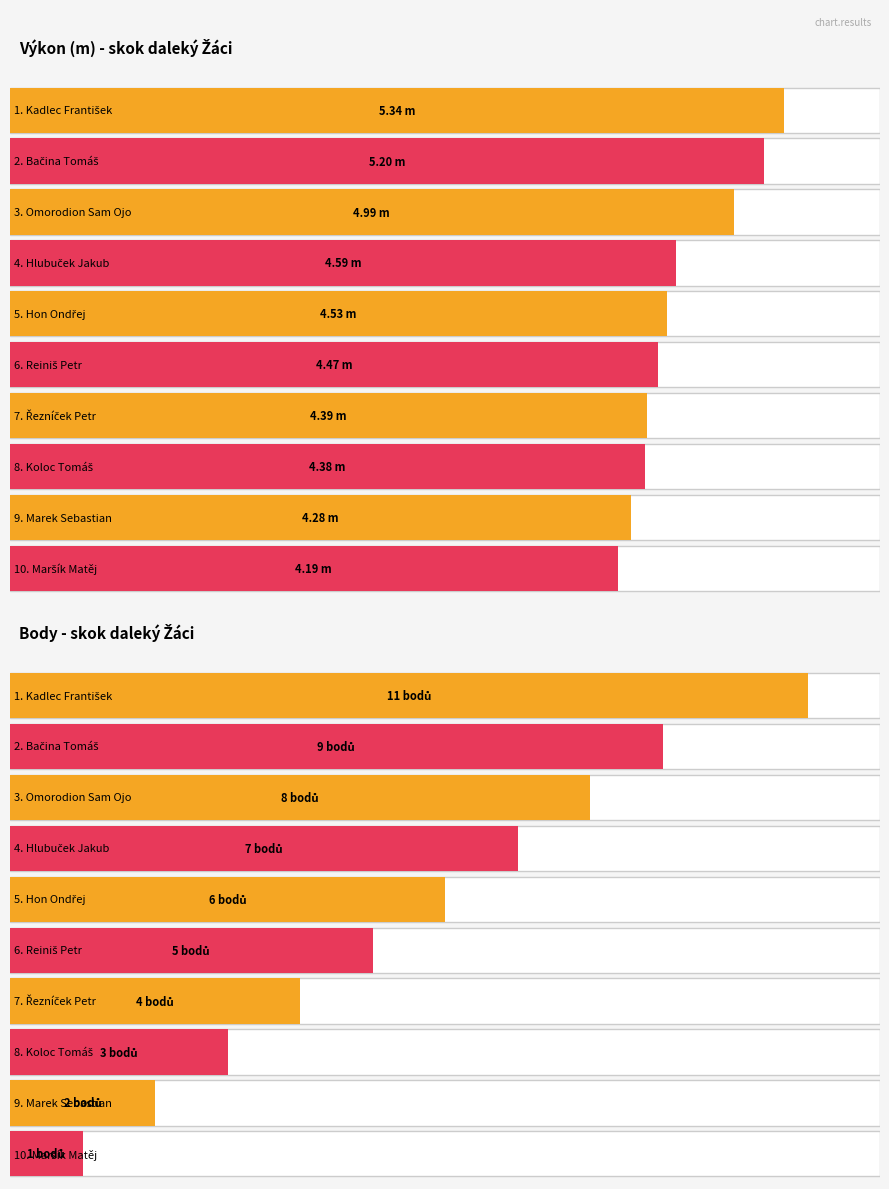

Reading left to right, what are all the values shown in this chart?

Výkon: Kadlec František=5.3	Bačina Tomáš=5.2	Omorodion Sam Ojo=5.0	Hlubuček Jakub=4.6	Hon Ondřej=4.5	Reiniš Petr=4.5	Řezníček Petr=4.4	Koloc Tomáš=4.4	Marek Sebastian=4.3	Maršík Matěj=4.2
Body: Kadlec František=11.0	Bačina Tomáš=9.0	Omorodion Sam Ojo=8.0	Hlubuček Jakub=7.0	Hon Ondřej=6.0	Reiniš Petr=5.0	Řezníček Petr=4.0	Koloc Tomáš=3.0	Marek Sebastian=2.0	Maršík Matěj=1.0